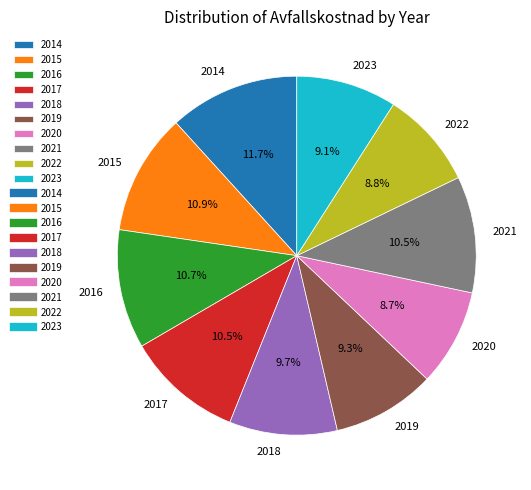

Which category has the biggest portion of the pie?

2014